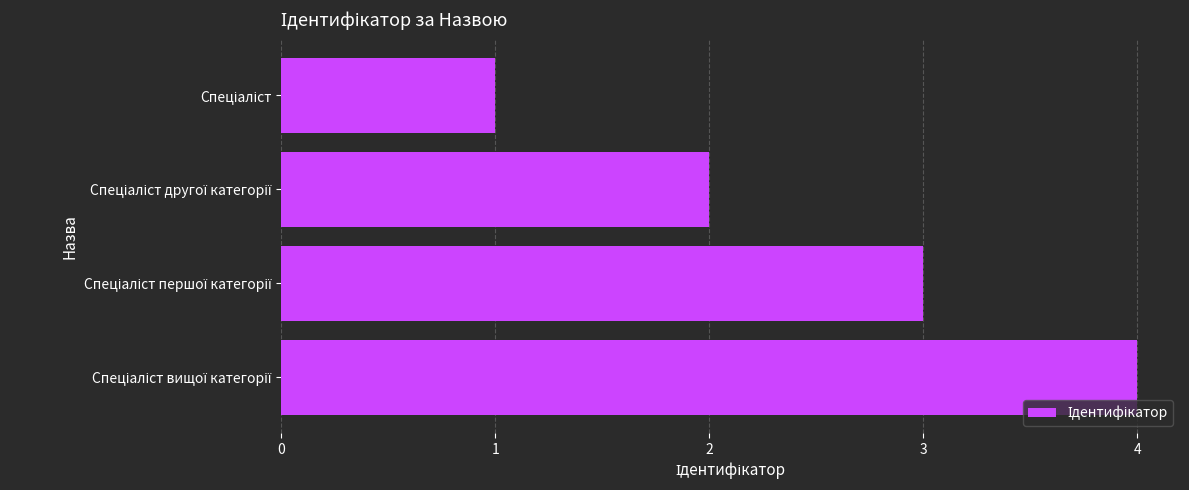

Count the number of data series in this chart.

1